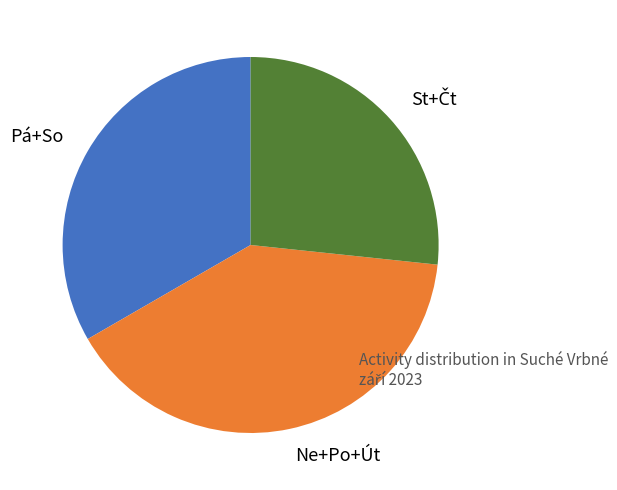

Count the number of slices in the pie.

3